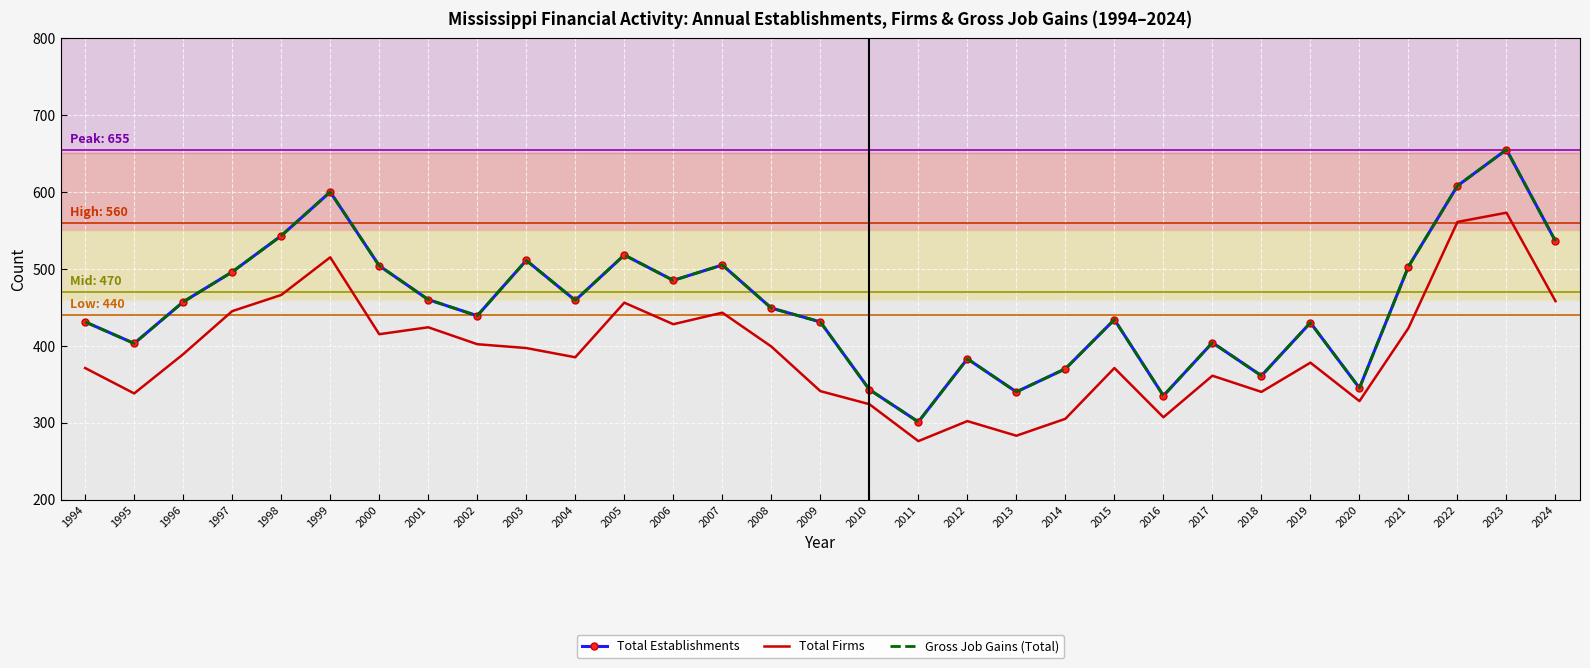

How many data points in Total Establishments are above 449?

15